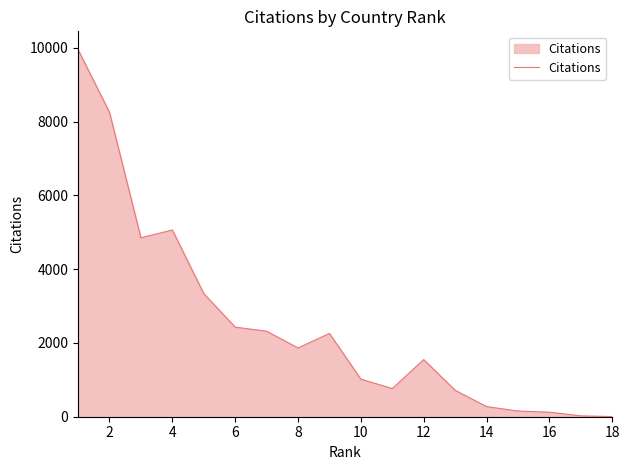

What is the difference between the maximum and minimum values?

9945